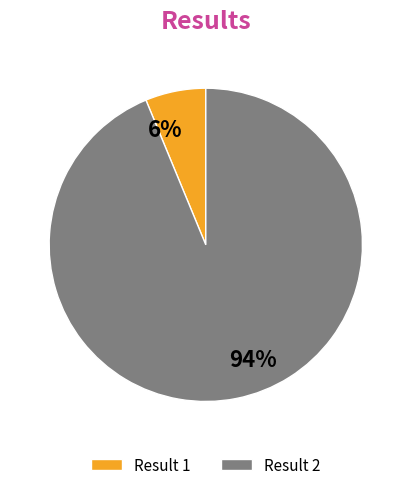

What is the largest slice in the pie chart?

Result 2